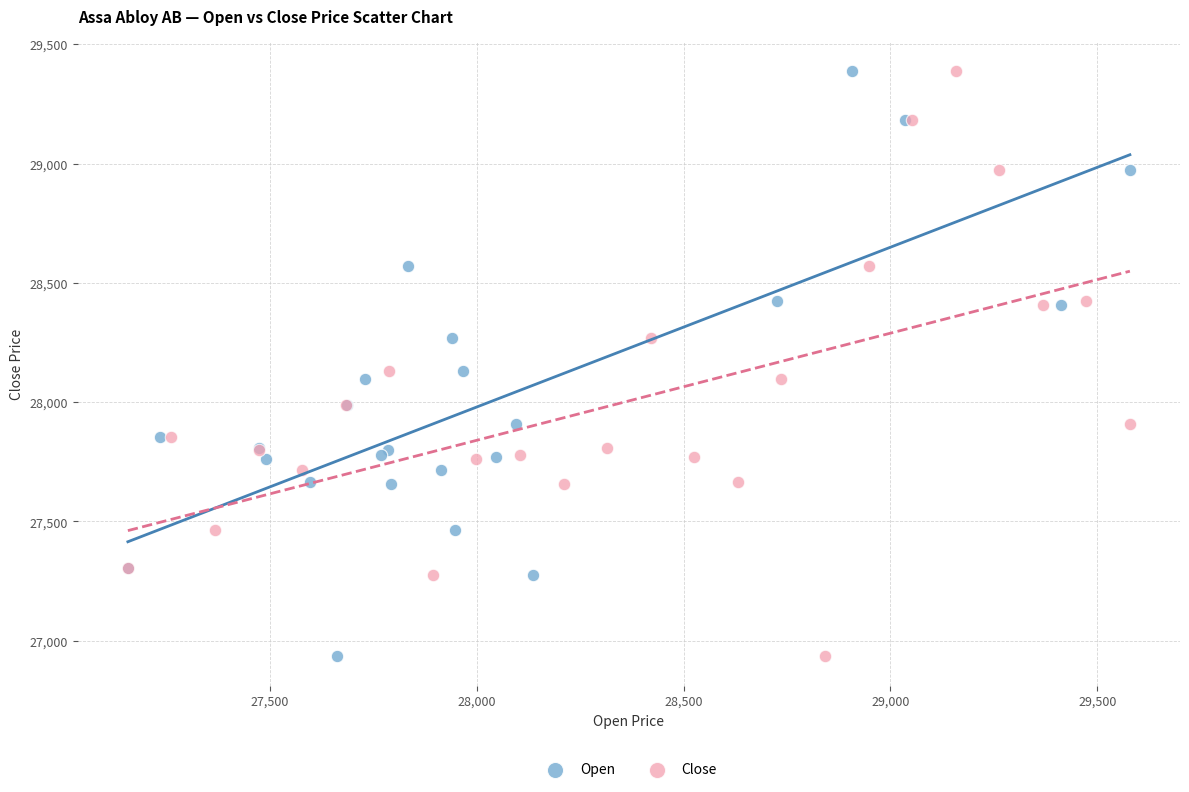

What are all the series names shown in the legend?

Open, Close